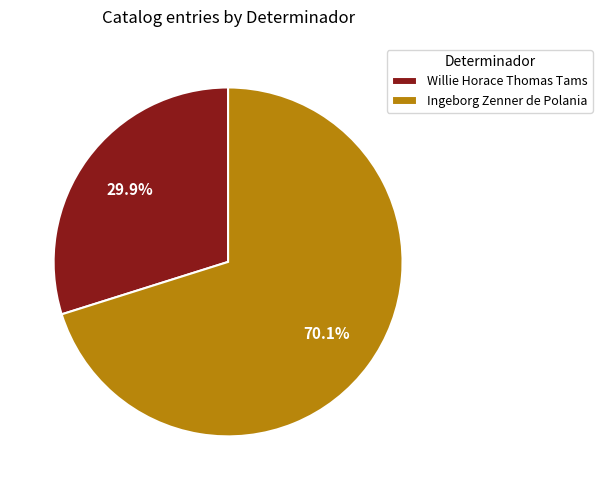

Which slice is the largest?

Ingeborg Zenner de Polania